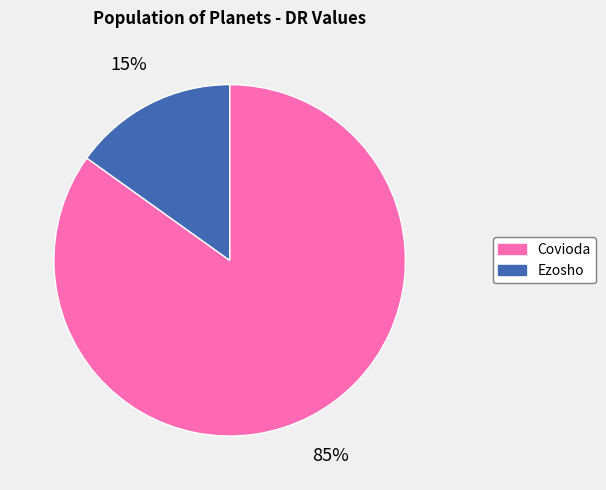

Does any single category account for the majority?

Yes